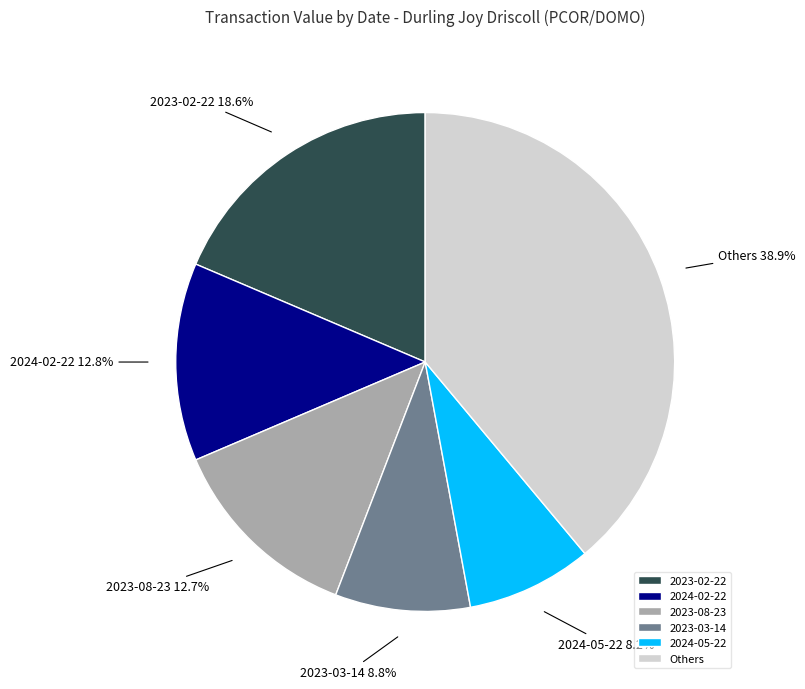

Combined, what portion of the pie is Others and 2024-05-22?

47.1%